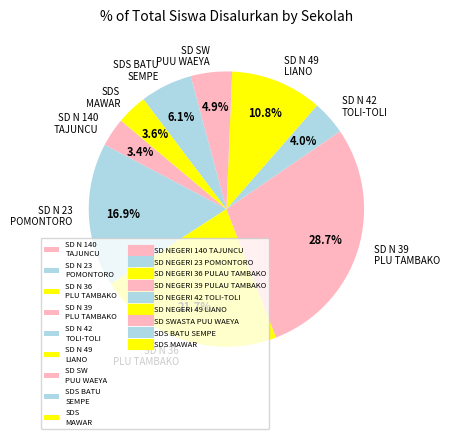

How many segments does this pie chart have?

9